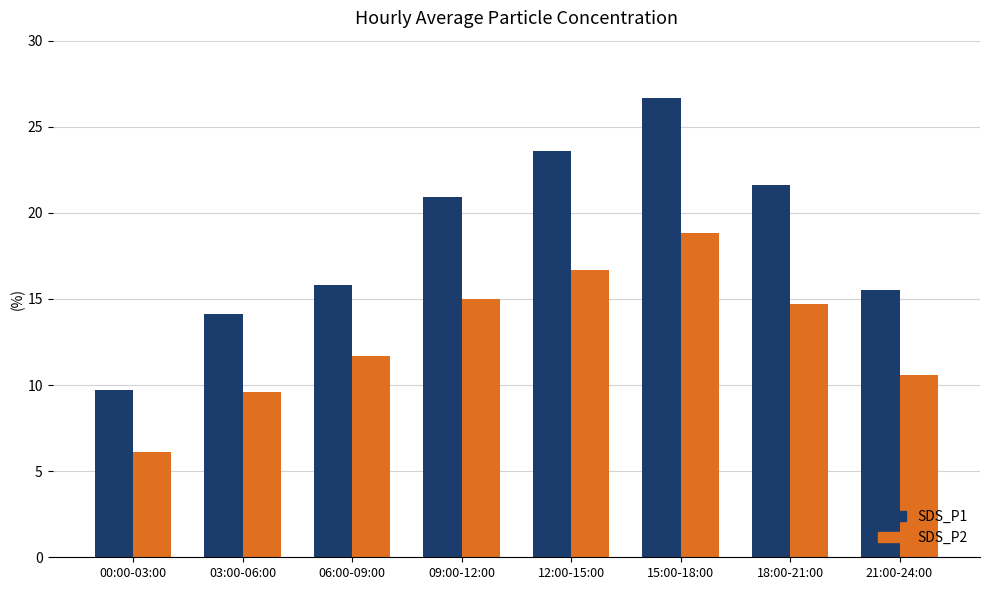

What is the spread (max minus min) of values at 15:00-18:00?

7.8